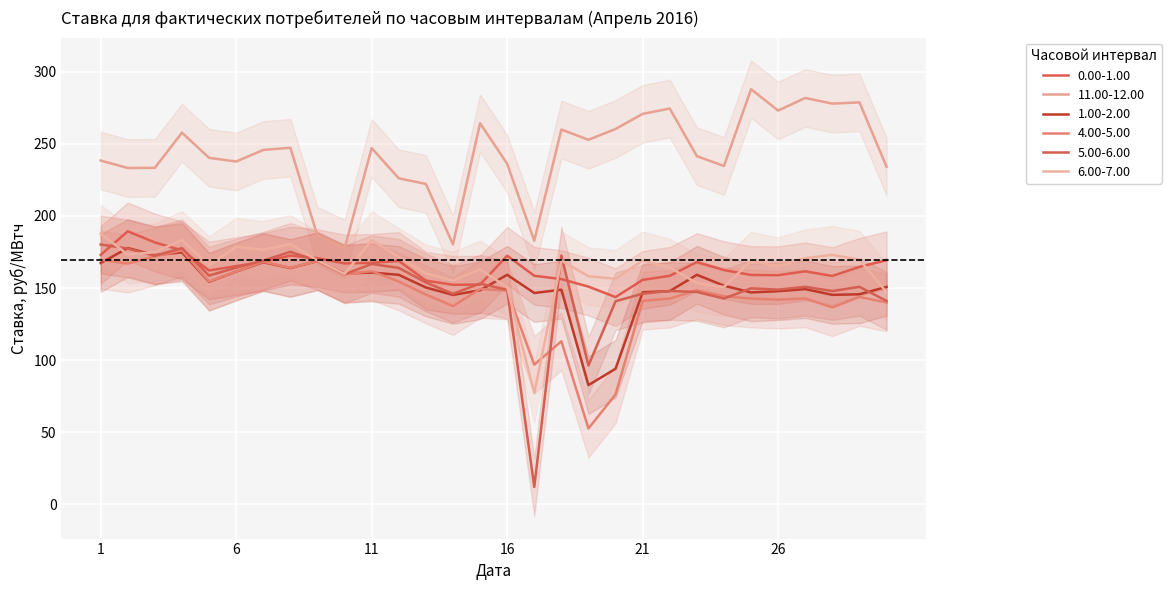

What is the average value of the 6.00-7.00 series?

164.2